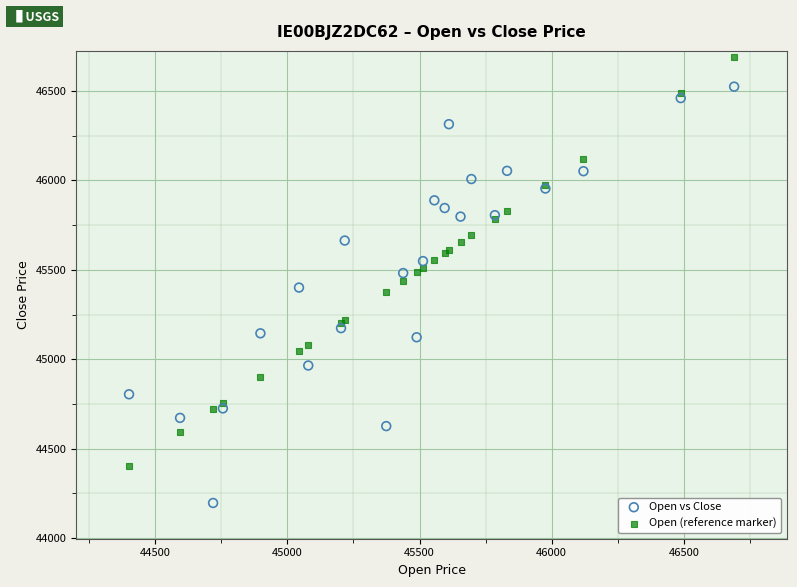

What is the X range (max minus min) for the scatter plot?

2289